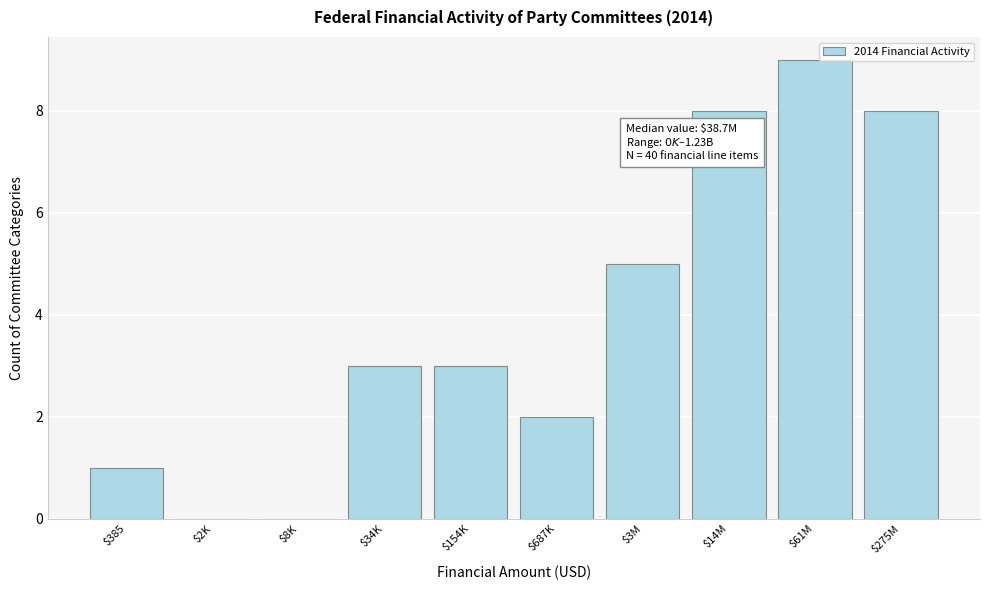

True or false: the data shows 1 at $385.

True